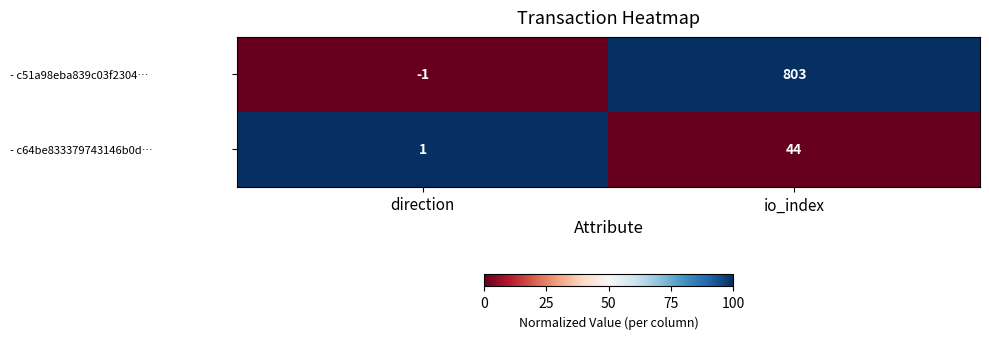

The value of - c64be833379743146b0d… at direction is 0. True or false?

False